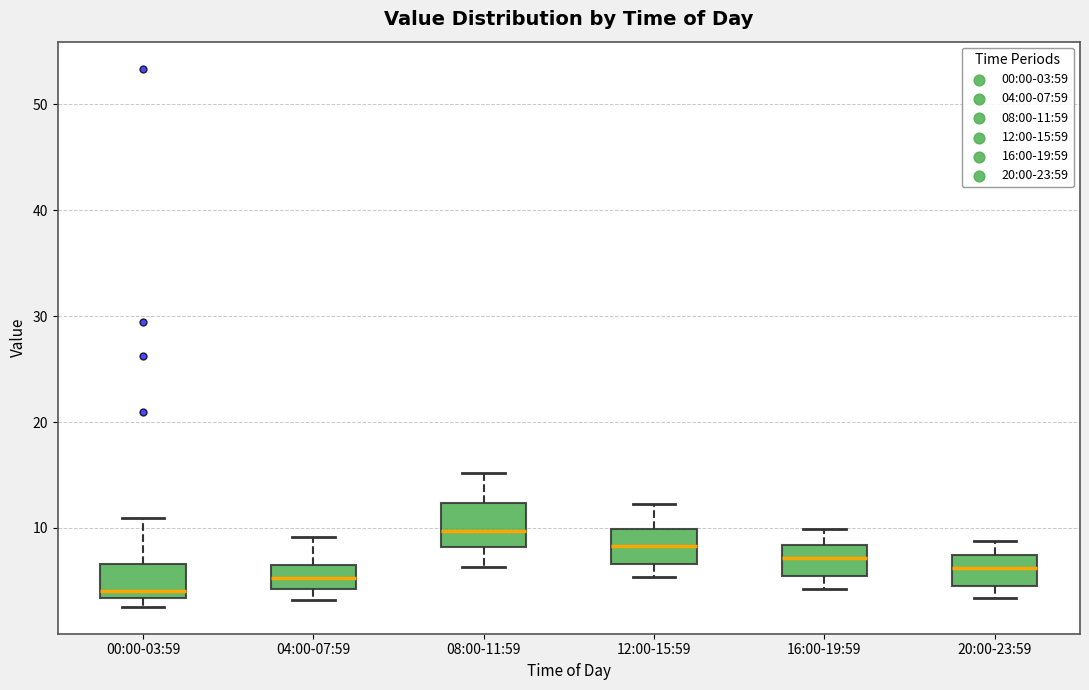

Reading left to right, transcribe this box plot: for each box, give where its median line is, the range the box spans, and where its two whiskers end, as read against the y-axis. The values are not printed on the chart, so give them approximately, as read against the axis.

00:00-03:59: median 4, box 3 to 7, whiskers 3 (just below the box's lower edge) to 11
04:00-07:59: median 5, box 4 to 7, whiskers 3 to 9
08:00-11:59: median 10, box 8 to 12, whiskers 6 to 15
12:00-15:59: median 8, box 7 to 10, whiskers 5 to 12
16:00-19:59: median 7, box 5 to 8, whiskers 4 to 10
20:00-23:59: median 6, box 5 to 7, whiskers 3 to 9